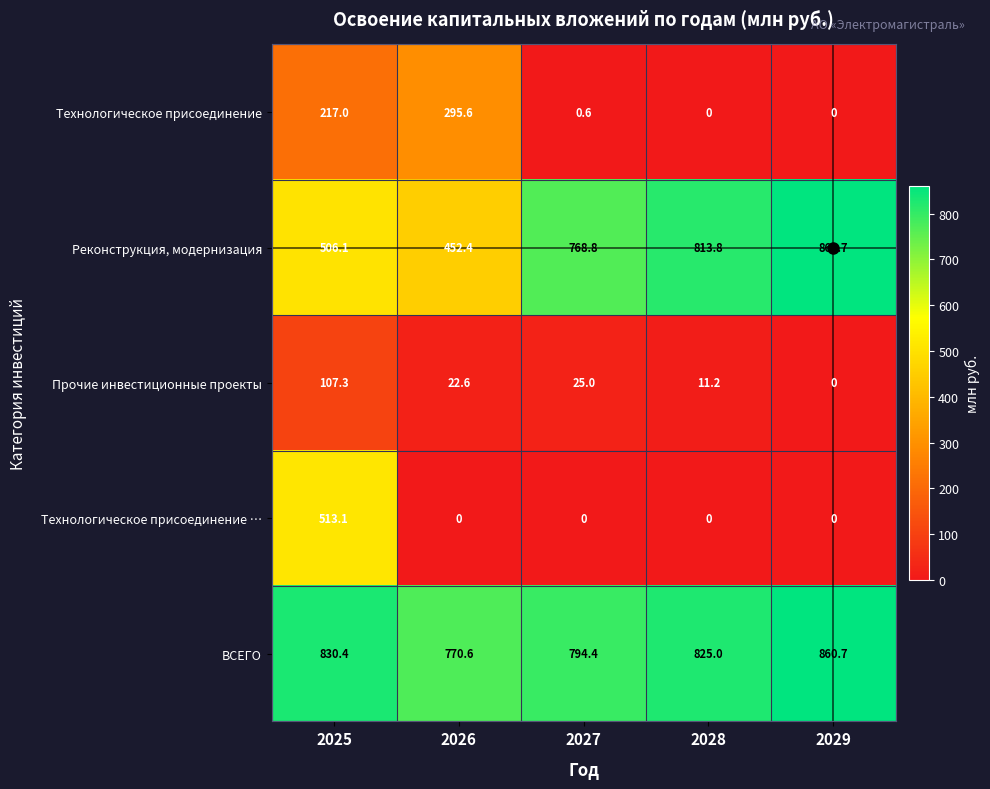

The Технологическое присоединение series shows 0.0 at 2028. True or false?

True